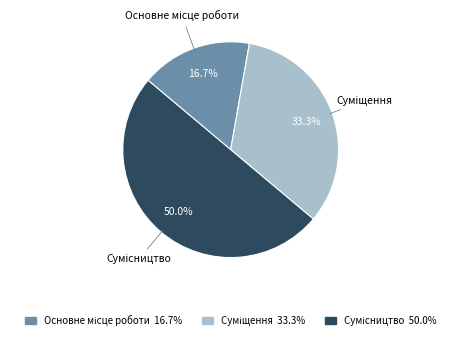

How many segments does this pie chart have?

3